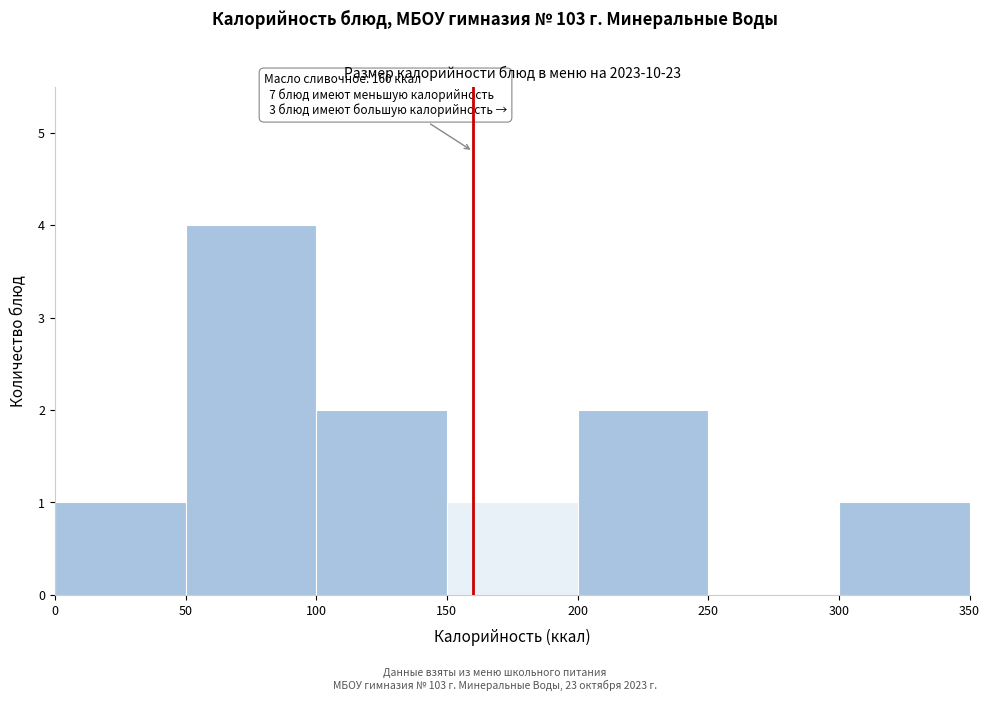

Which range on the x-axis has the tallest bar?

50 to 100